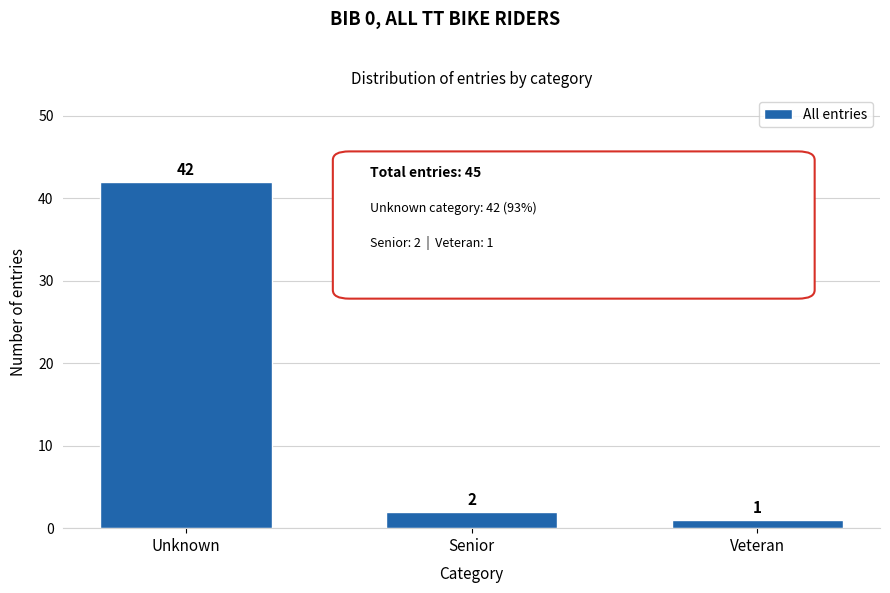

Reading left to right, what are all the values shown in this chart?

42	2	1